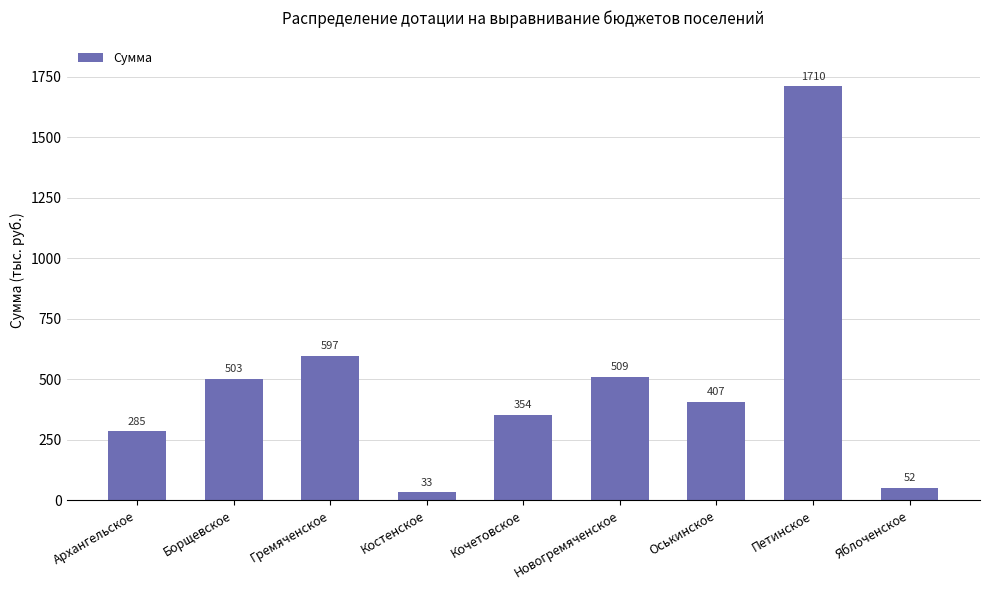

Does the chart contain stacked bars?

No